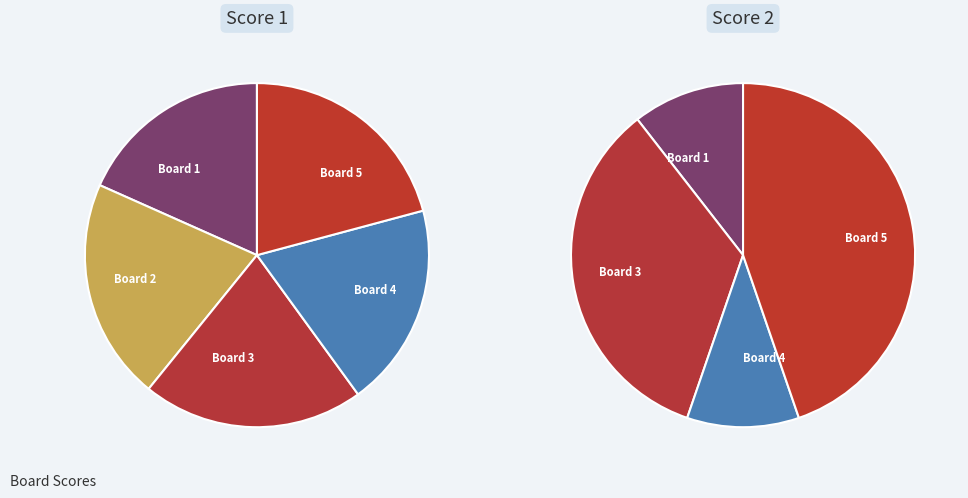

Count the number of slices in the pie.

5